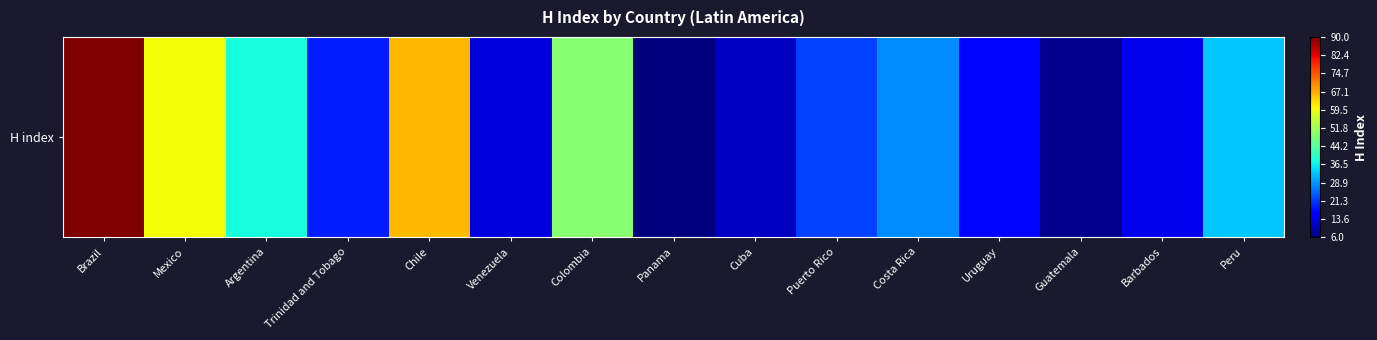

The value at Mexico is 86. True or false?

False